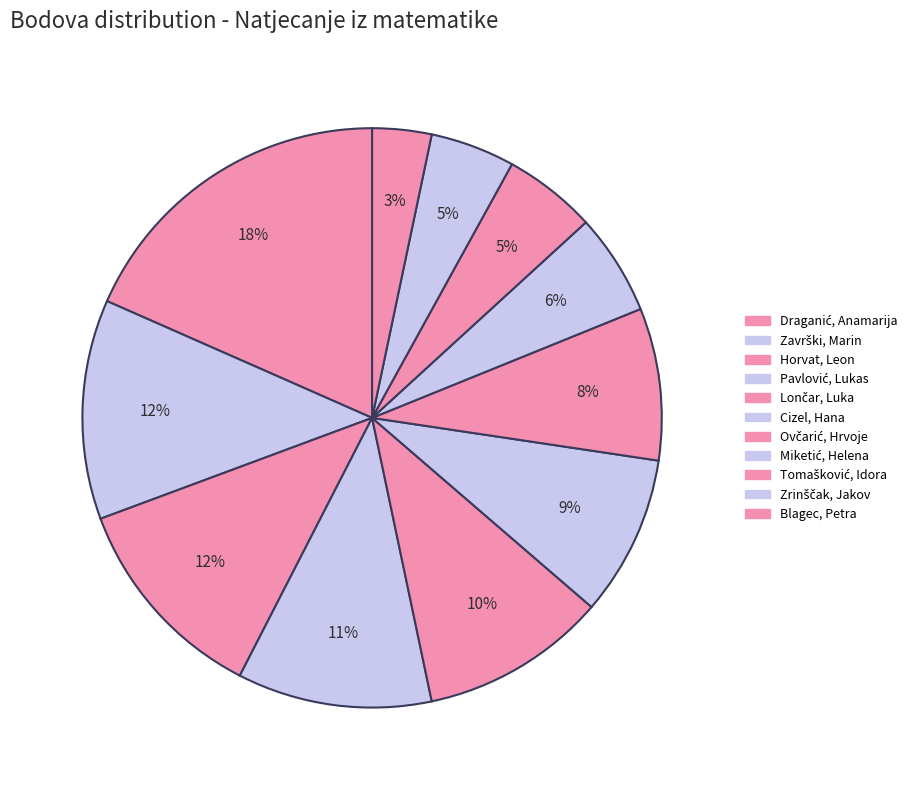

To the nearest percent, what portion does Ovčarić, Hrvoje represent?

8%